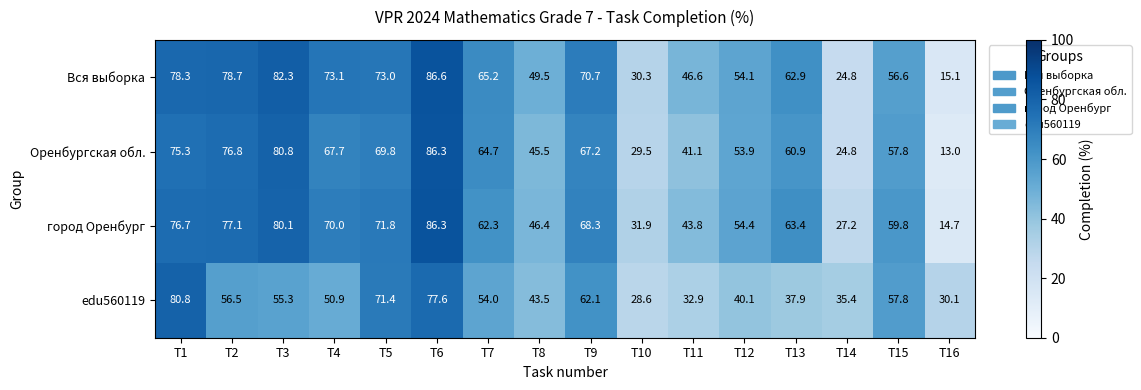

List the labels in order of edu560119 value, smallest first.

T10, T16, T11, T14, T13, T12, T8, T4, T7, T3, T2, T15, T9, T5, T6, T1